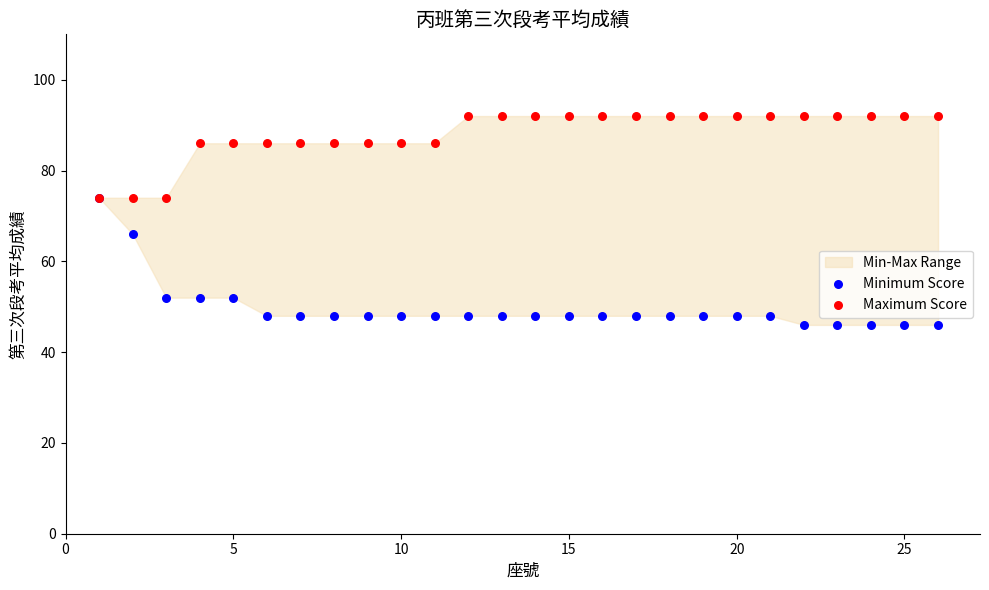

Which series reaches the maximum Y coordinate?

Maximum Score